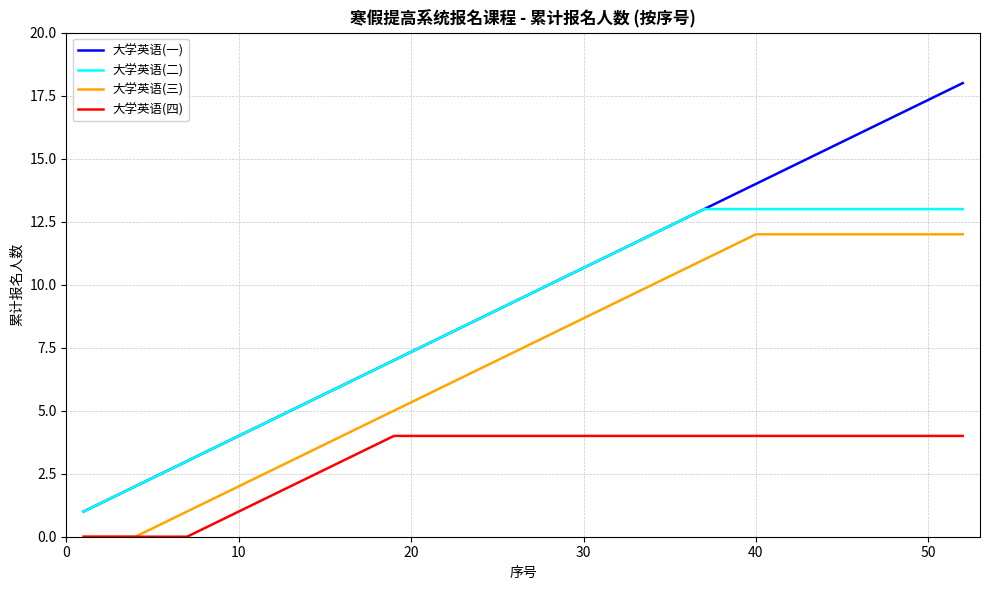

Does the chart have visible grid lines?

Yes